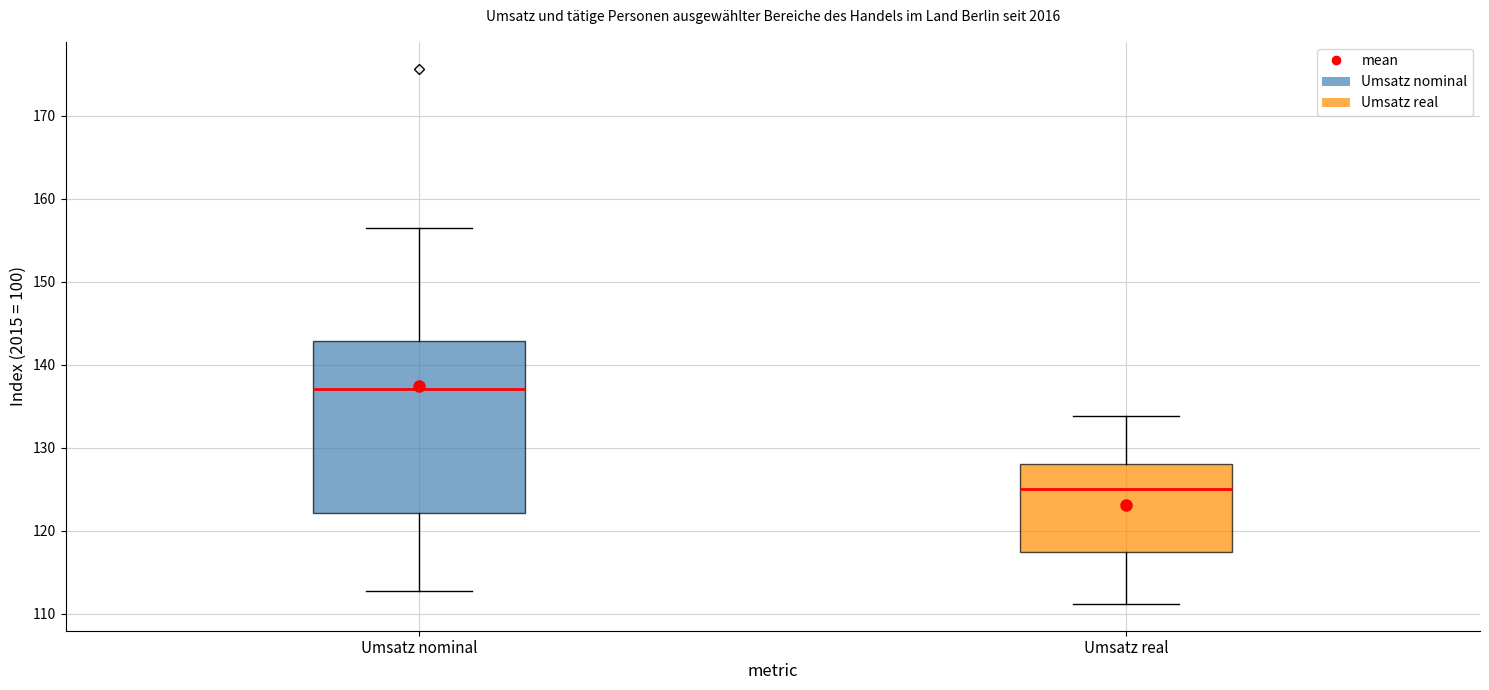

Reading left to right, transcribe this box plot: for each box, give where its median line is, the range the box spans, and where its two whiskers end, as read against the y-axis. The values are not printed on the chart, so give them approximately, as read against the axis.

Umsatz nominal: median 137, box 122 to 143, whiskers 113 to 157
Umsatz real: median 125, box 117 to 128, whiskers 111 to 134